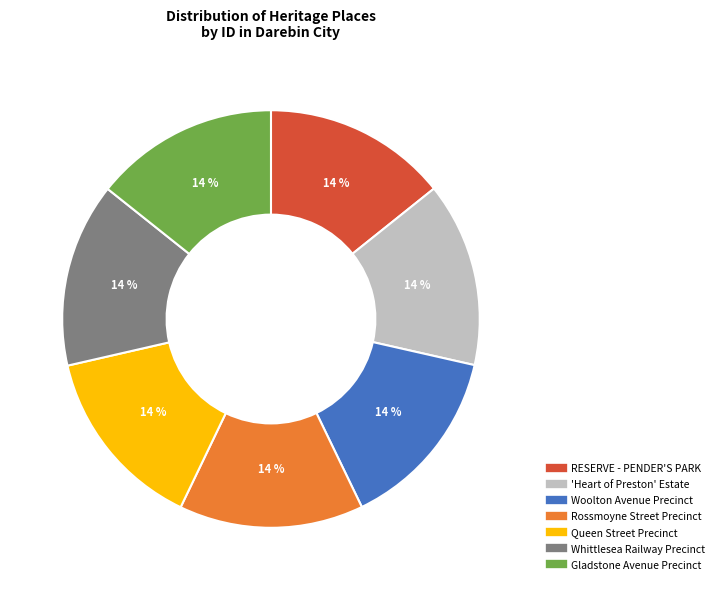

Is there a majority slice in this chart?

No